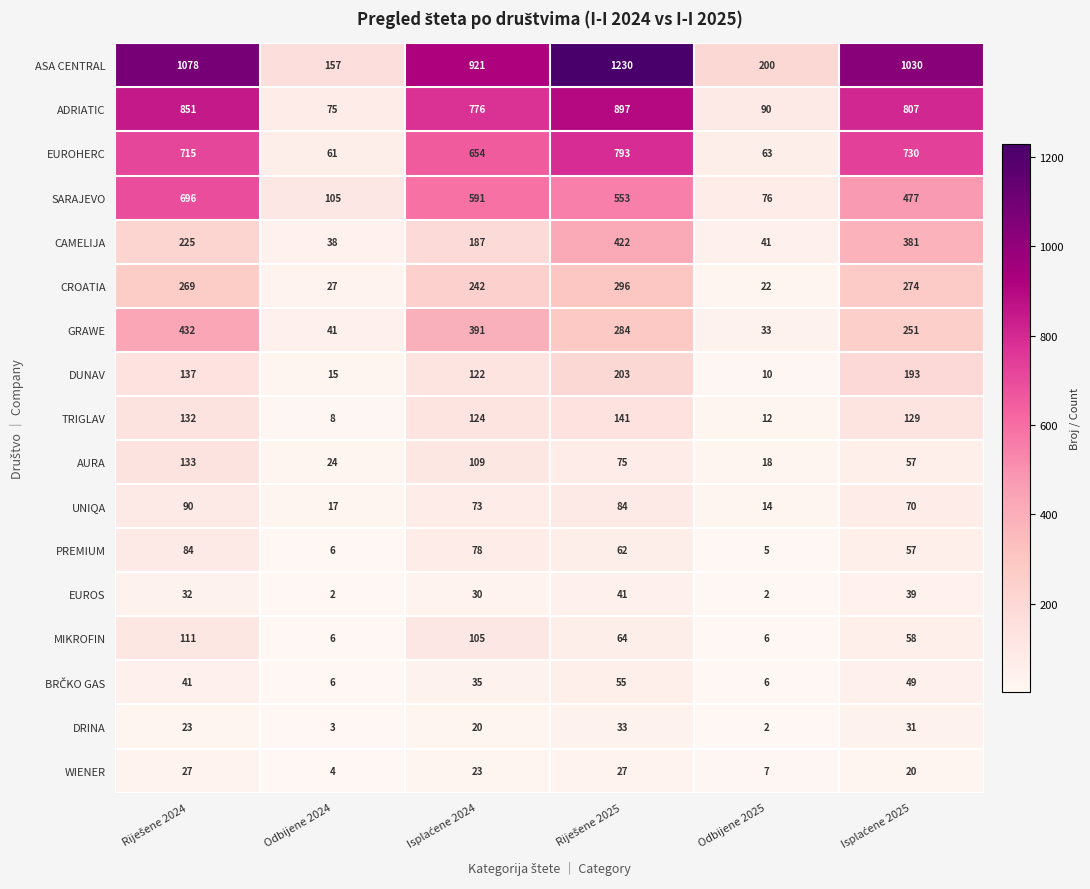

What is the approximate value of SARAJEVO at Odbijene 2024, to the nearest 100?

100